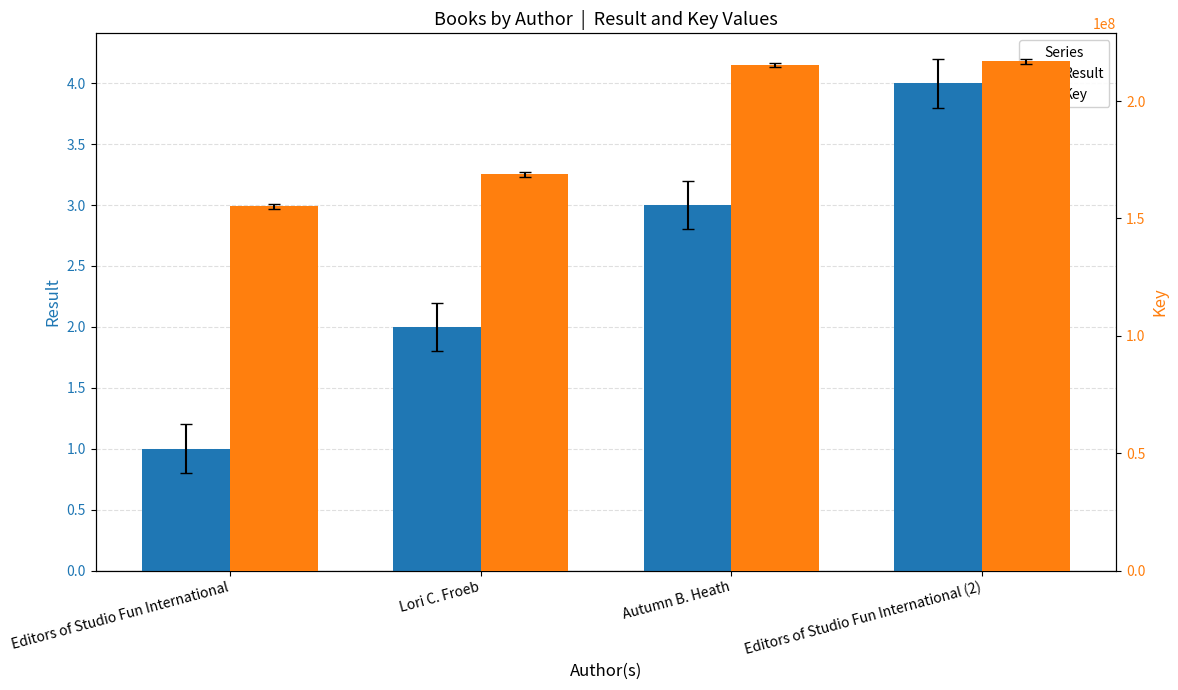

What is the value of the Key bar at the 1st from the left?

155217299